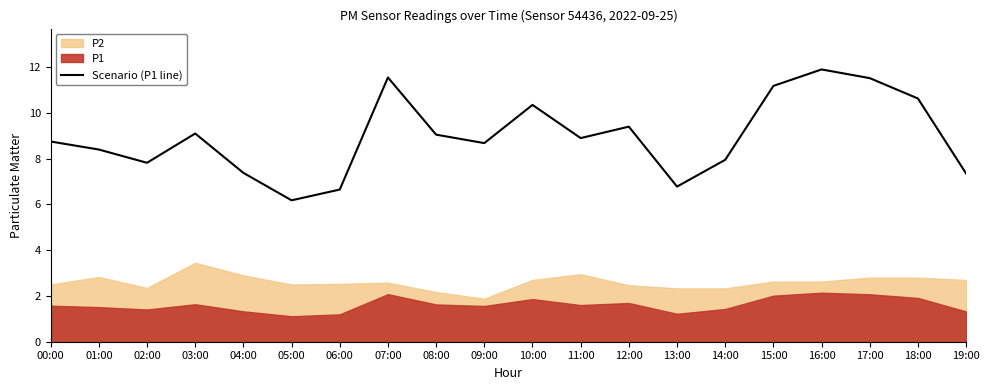

Is it true that the value at 08:00 is 9.1?

True